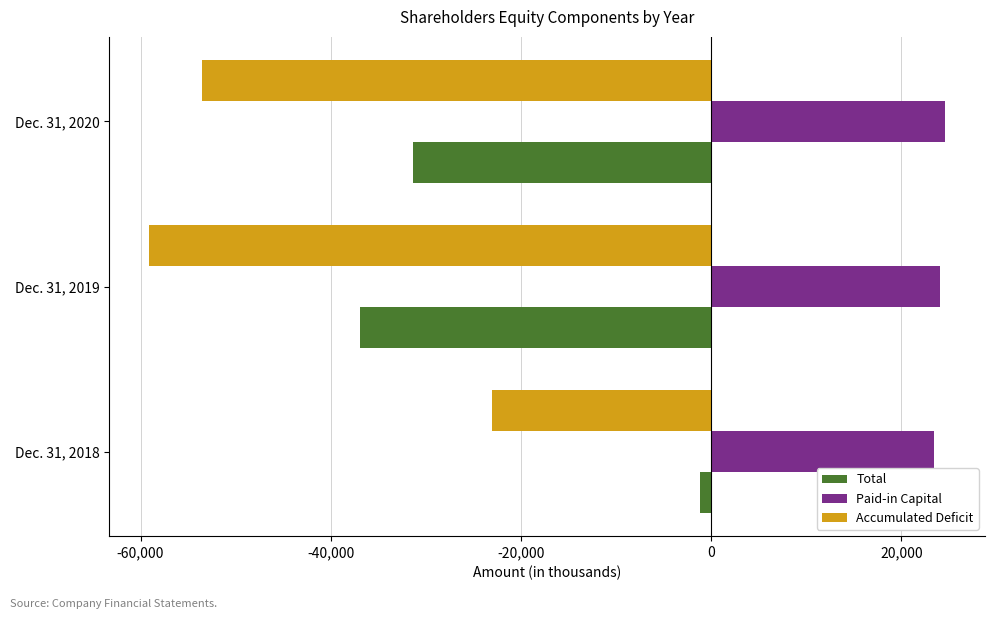

List the labels in order of Paid-in Capital value, largest first.

Dec. 31, 2020, Dec. 31, 2019, Dec. 31, 2018